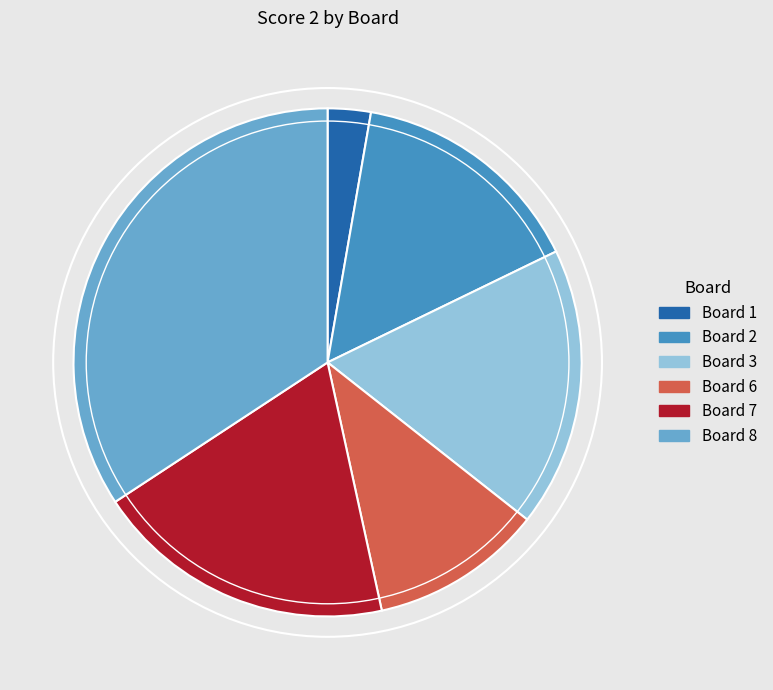

Is it true that Board 8 is 34% of the pie?

True